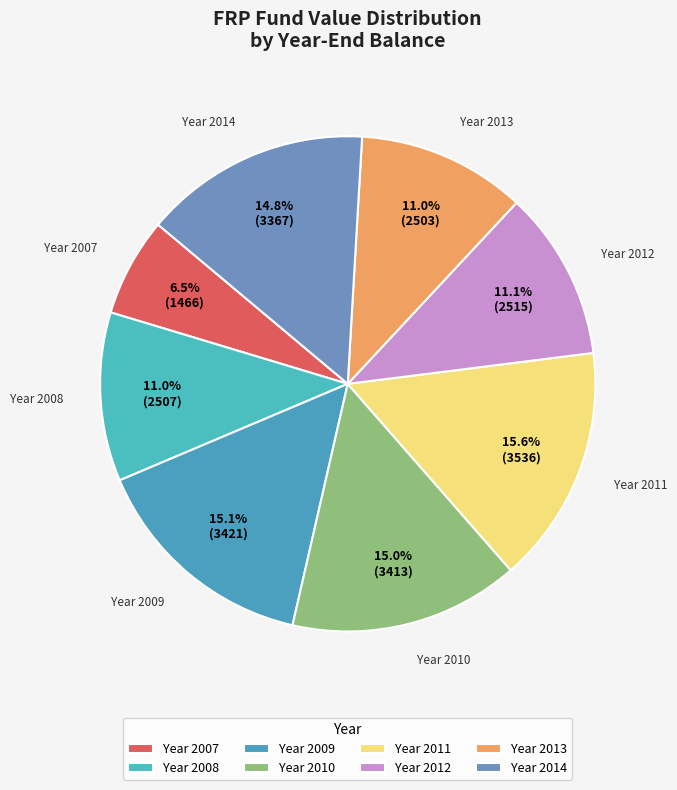

How many segments does this pie chart have?

8